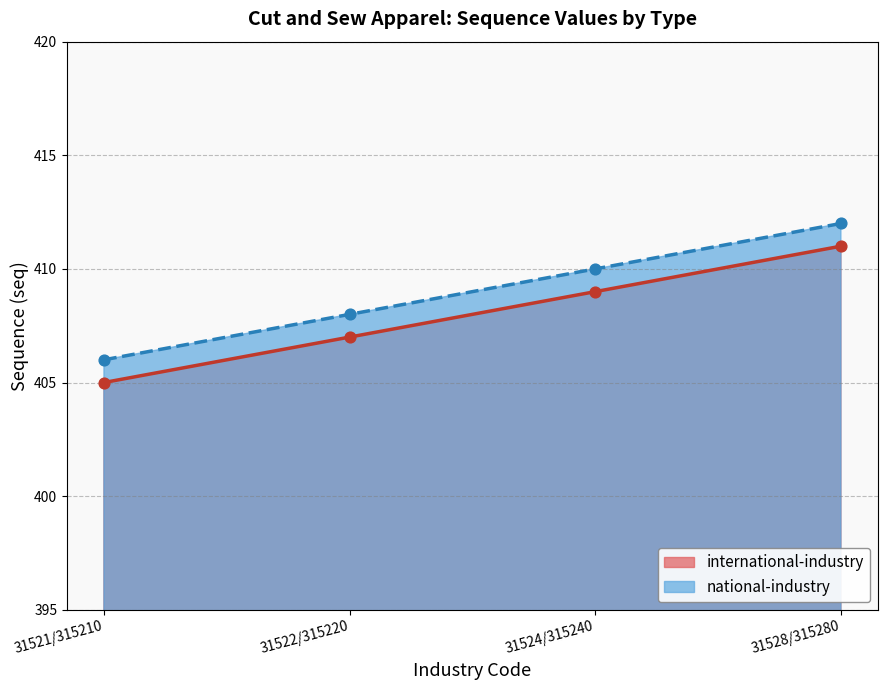

What are all the series names shown in the legend?

international-industry, national-industry